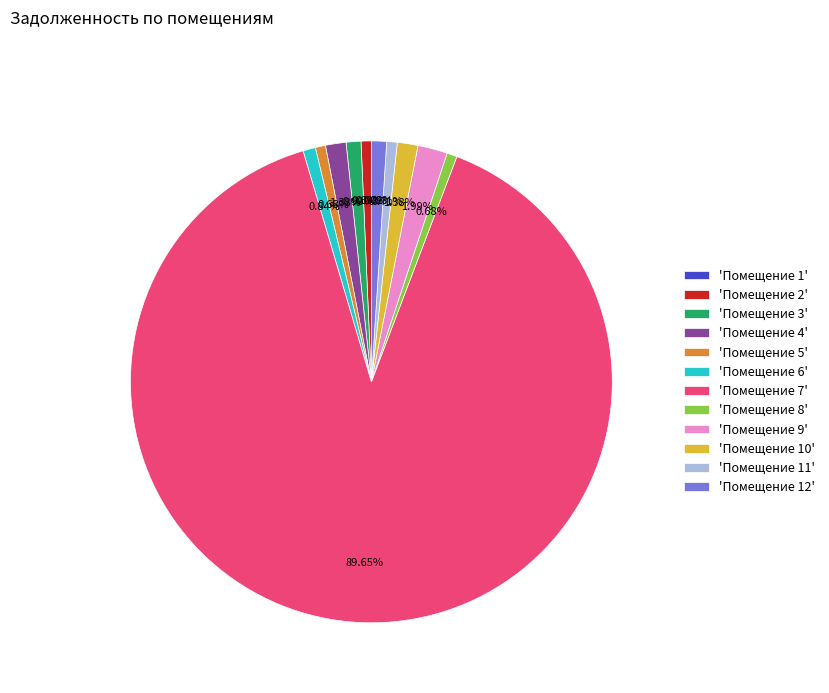

What is the largest slice in the pie chart?

'Помещение 7'